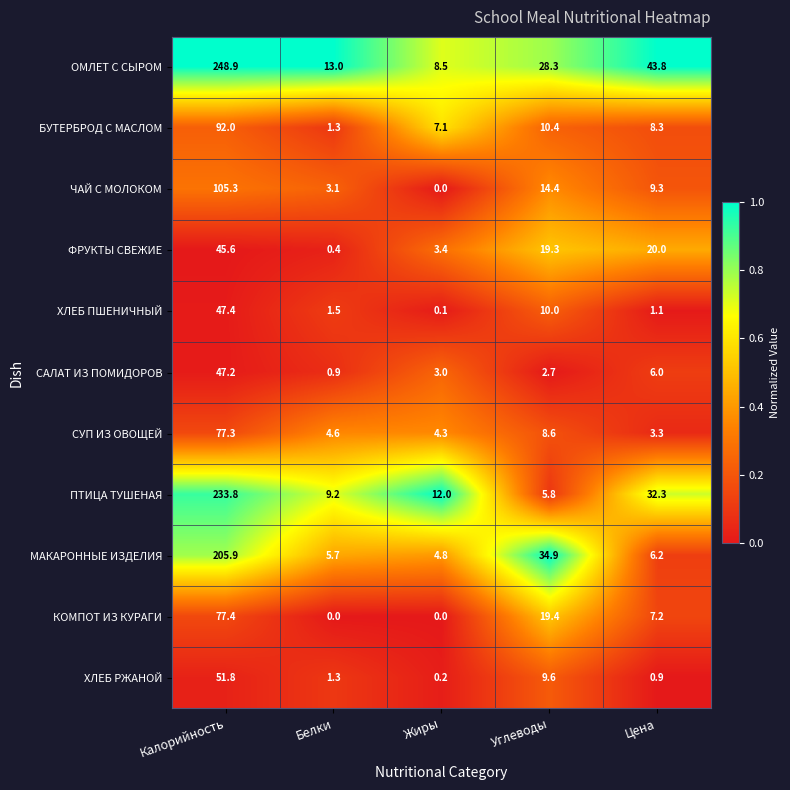

What is the maximum value shown in the chart?

248.9